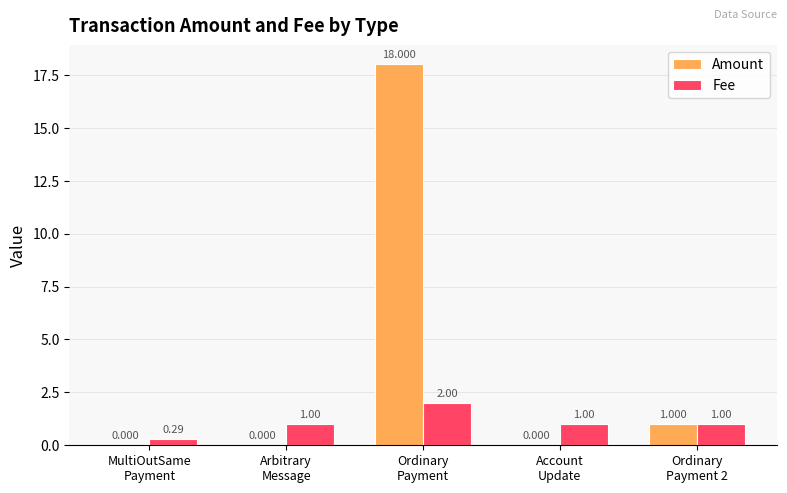

How many data points does each series have?

5